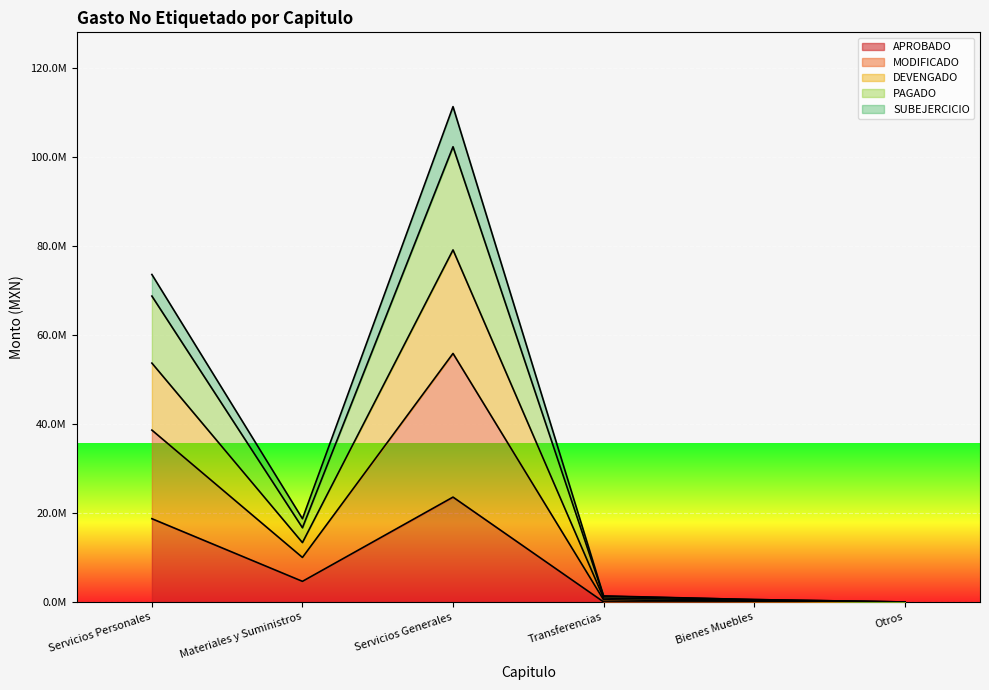

What is the average value of the APROBADO series?

7814604.0